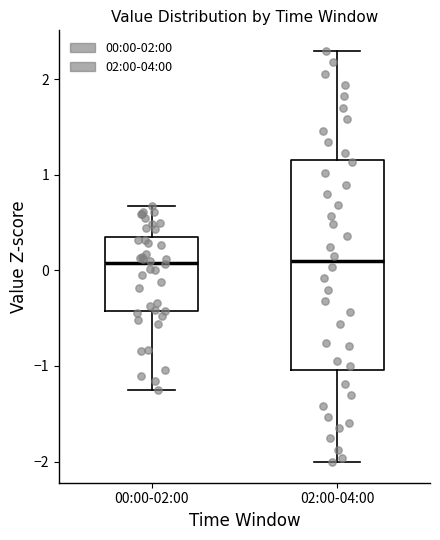

Reading left to right, read every box against the y-axis: the position of its median line, the range the box covers, and the ends of its whiskers. The values are not printed on the chart, so give them approximately, as read against the axis.

00:00-02:00: median 0.1, box -0.4 to 0.4, whiskers -1.3 to 0.7
02:00-04:00: median 0.1, box -1.0 to 1.2, whiskers -2.0 to 2.3